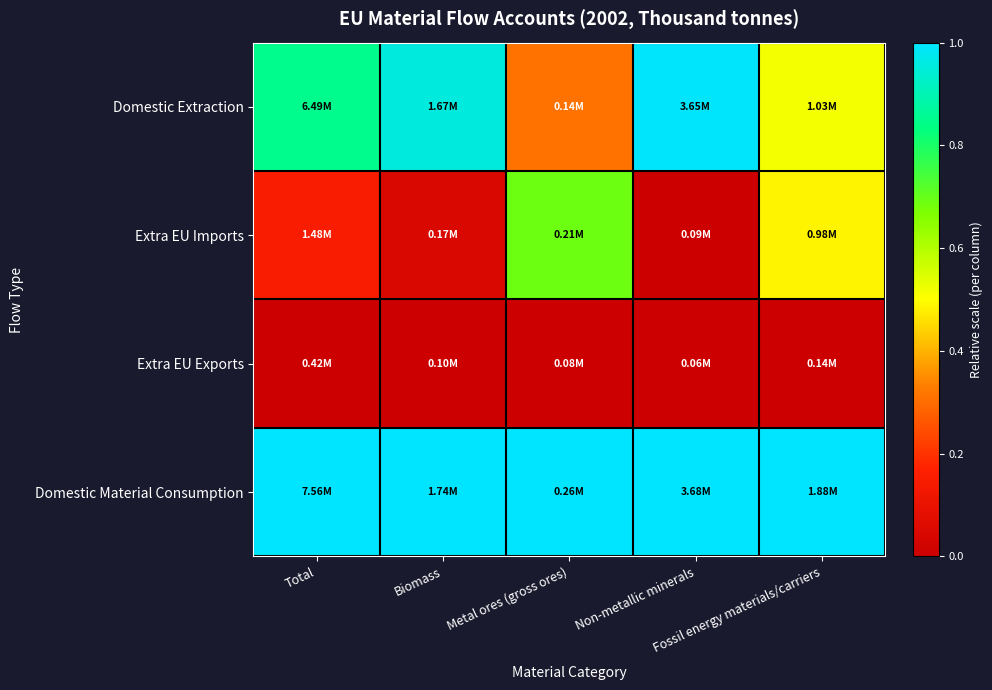

At how many categories does at least one series exceed 0?

5